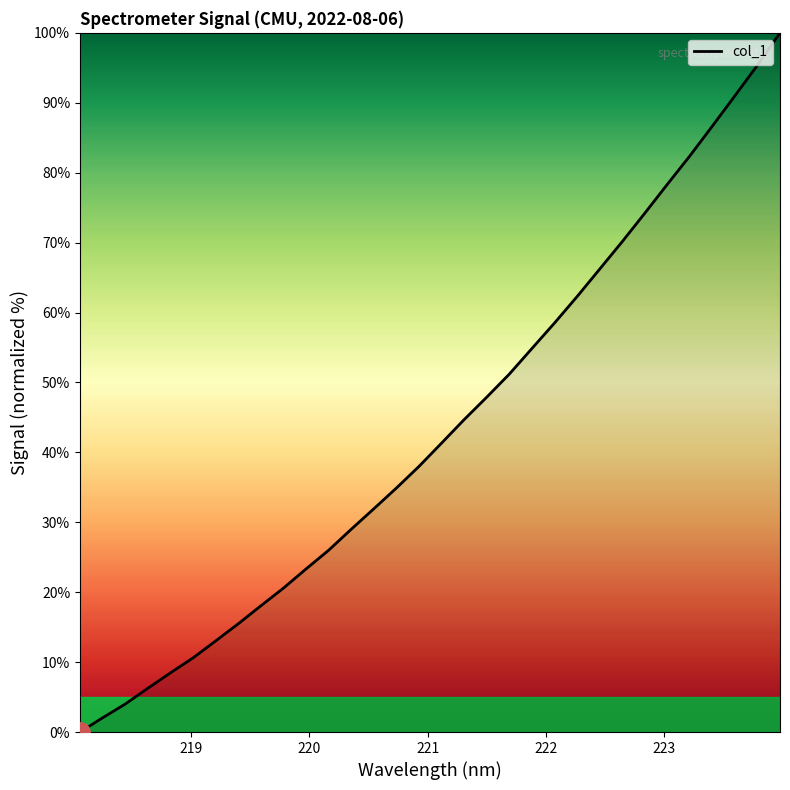

What is the difference between the maximum and minimum values?

100.0